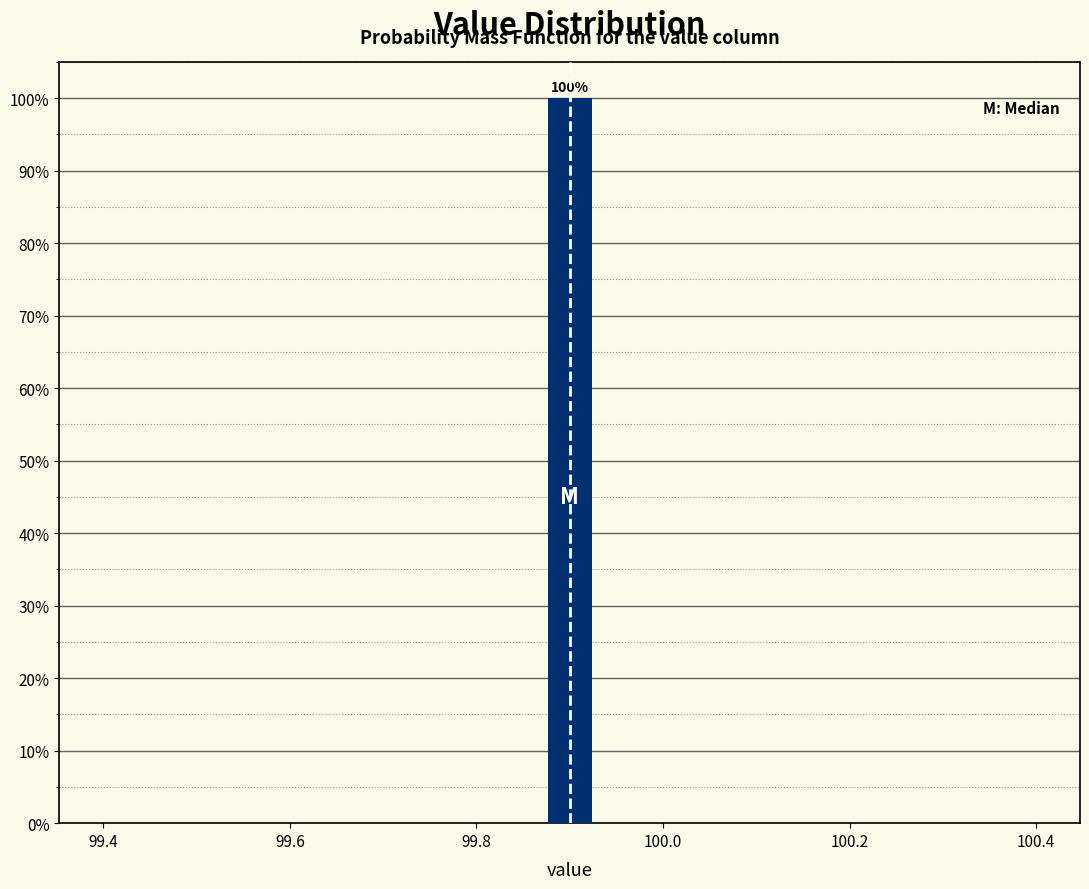

Around what value on the x-axis is the tallest bar? Give the approximate position of its centre, as read against the axis.

99.90